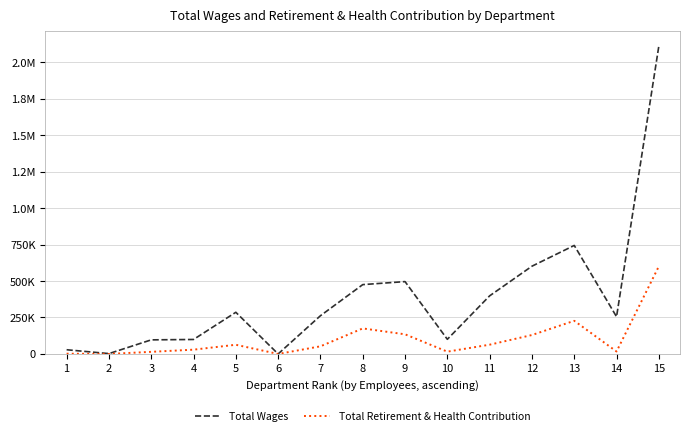

How many interior local peaks does the Total Wages series have?

3